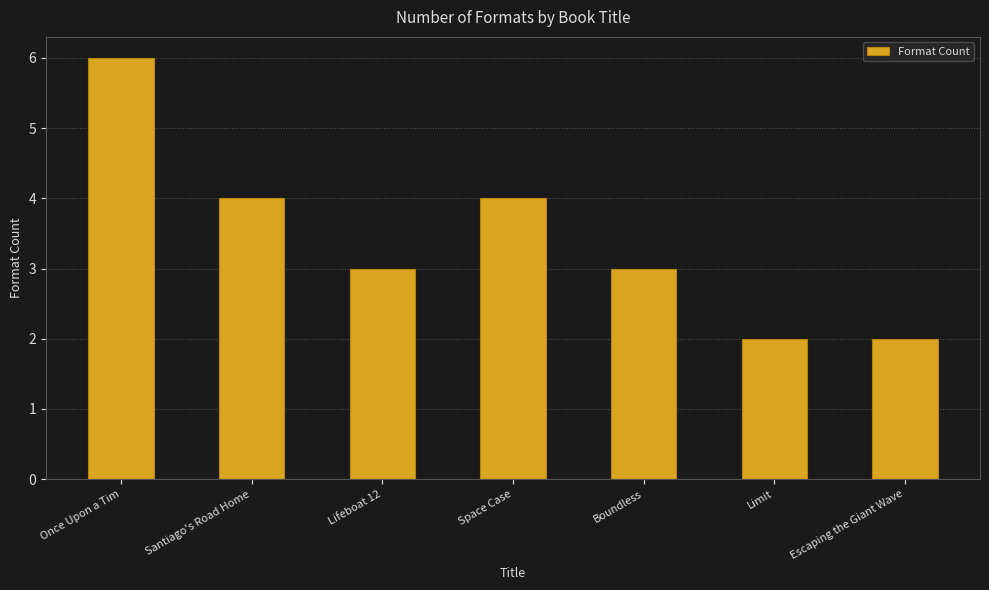

What is the difference between the maximum and minimum values?

4